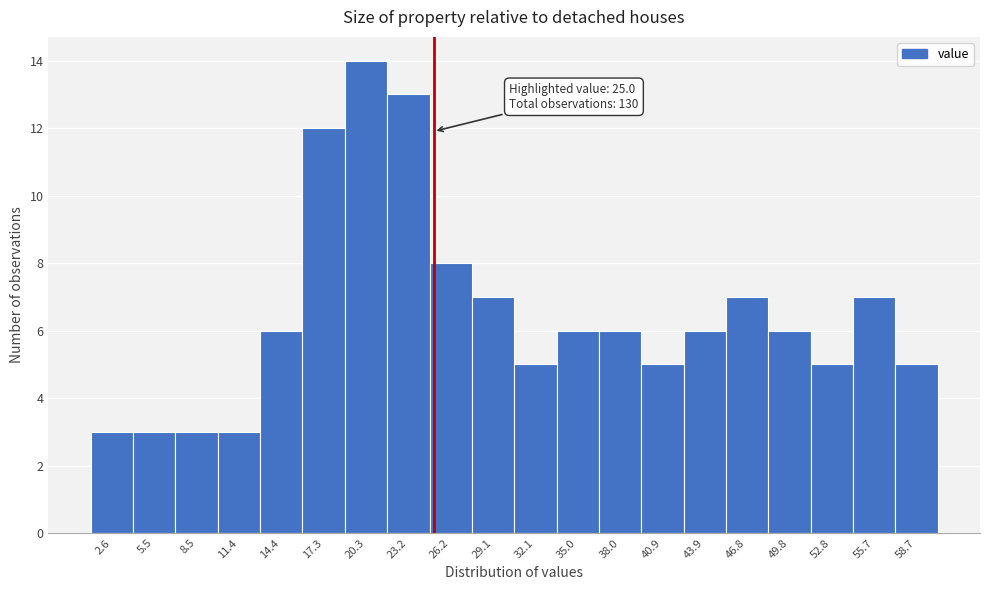

Which range on the x-axis has the tallest bar?

19.0 to 22.0